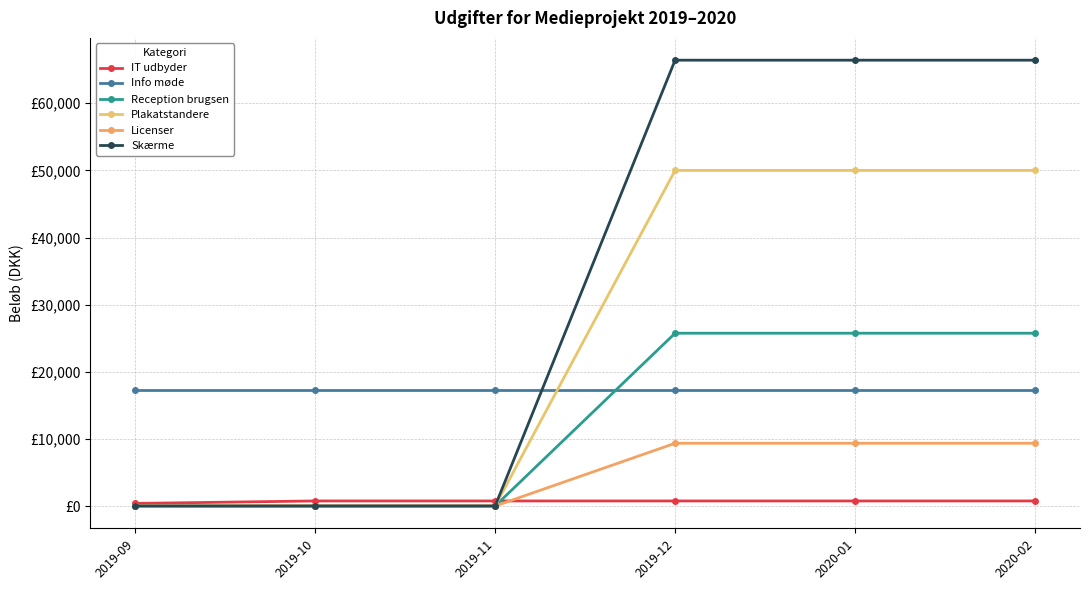

What is the value of the Plakatstandere point at the 4th from the left?

50000.0